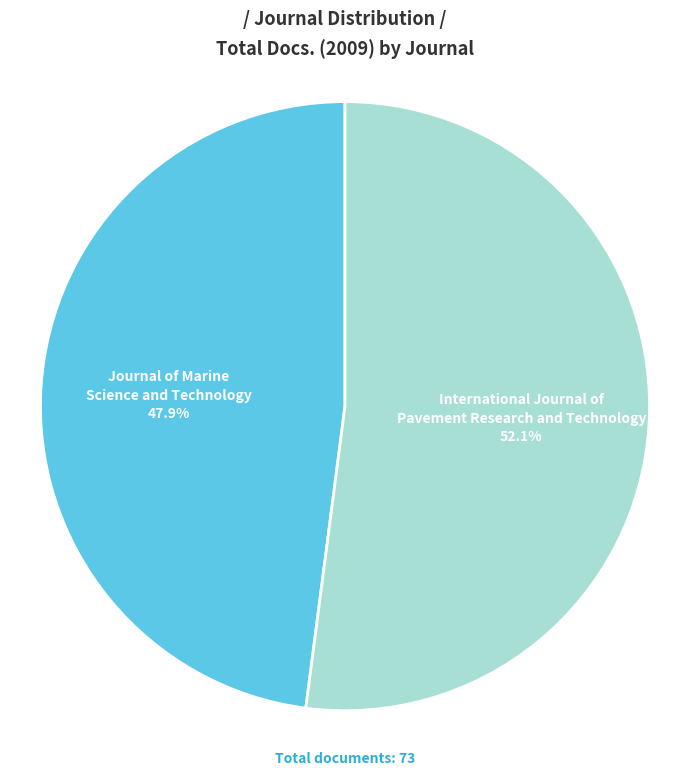

Count the number of slices in the pie.

2